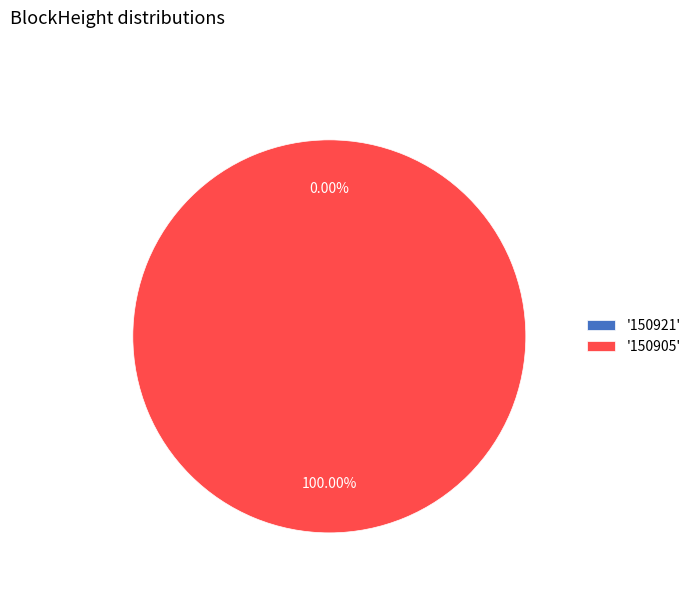

What percentage is the 150905 slice, to the nearest percent?

100%